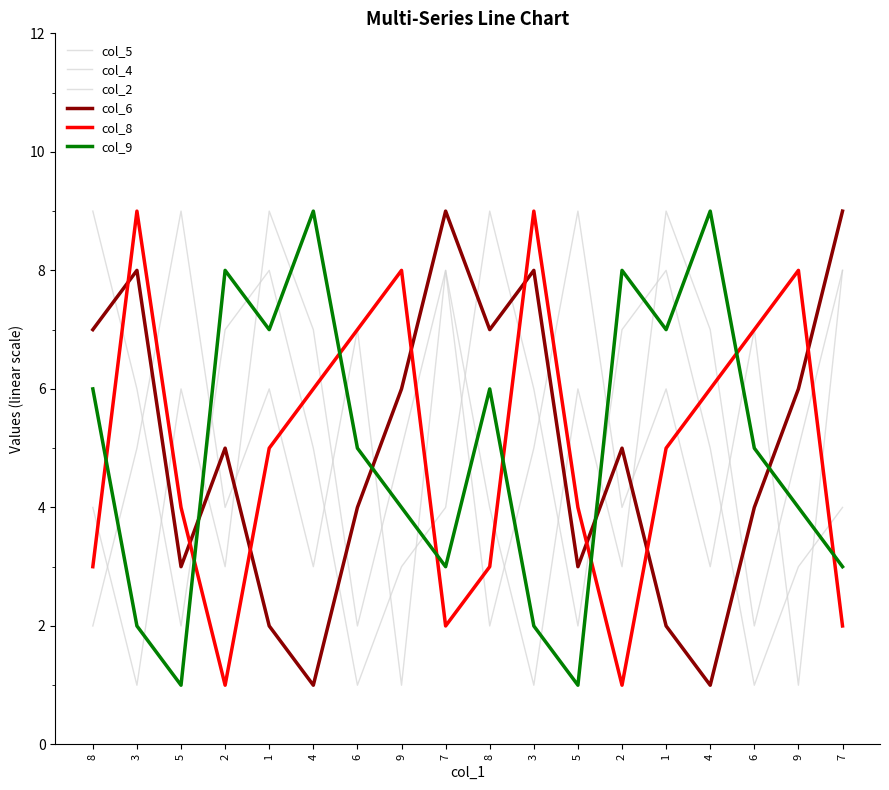

What is the maximum value for col_8?

9